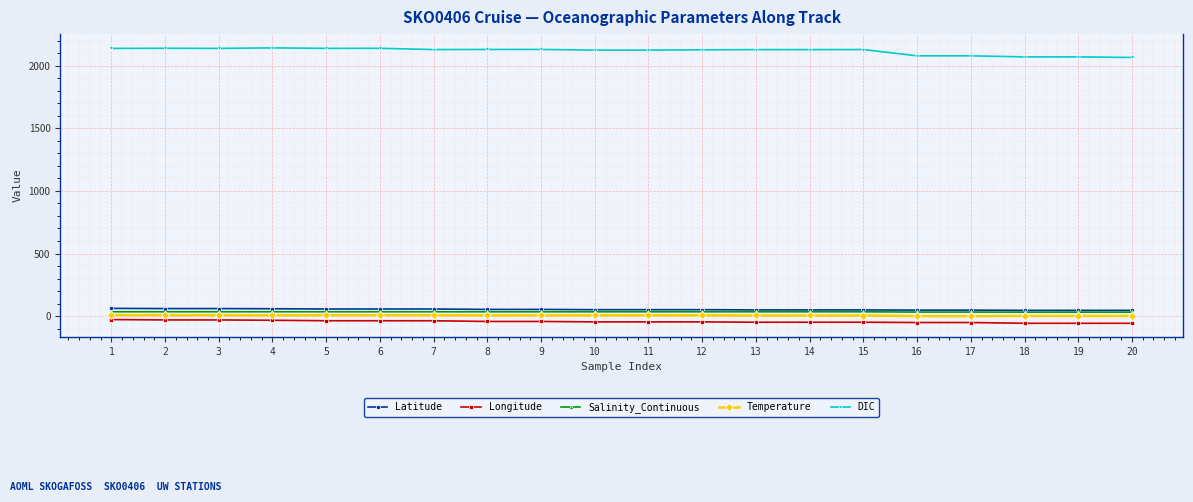

The value of DIC at 5 is 2137.3. True or false?

True